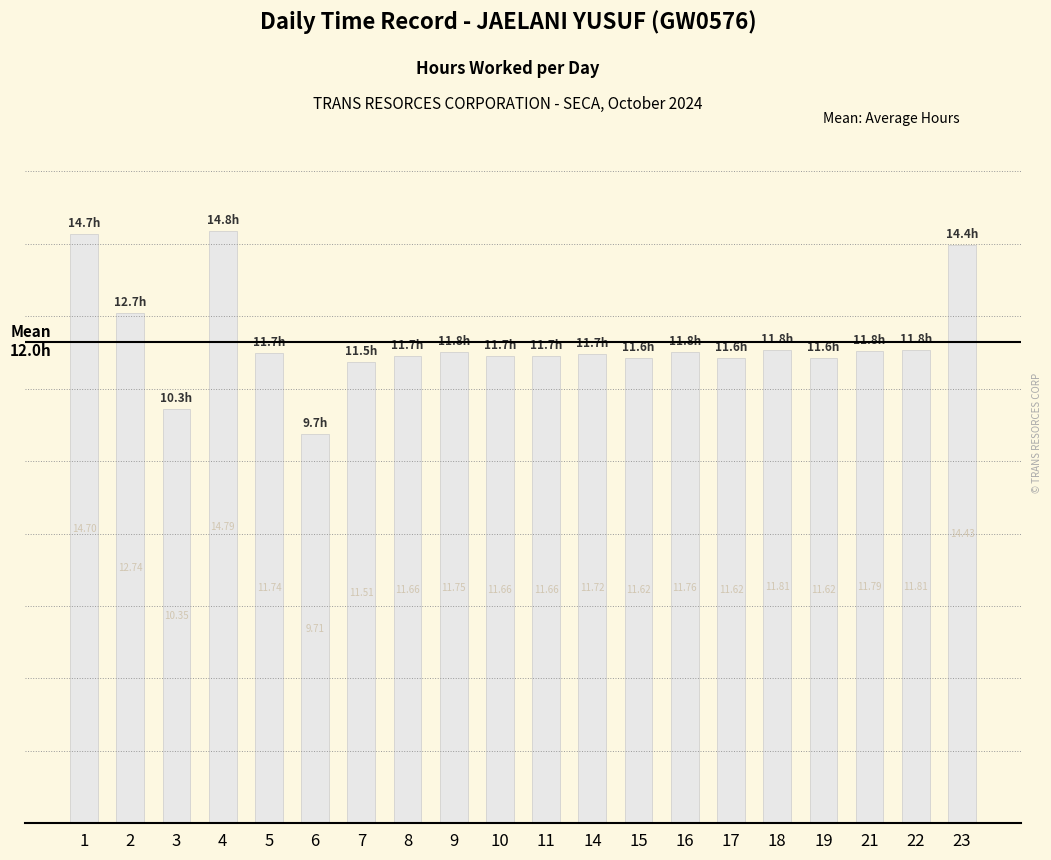

What is the ratio of the value at 21 to the value at 10?

1.0